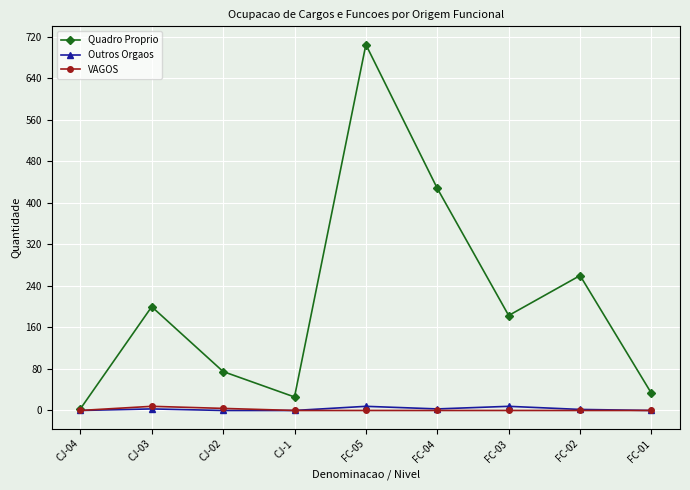

What is the sum of all Quadro Proprio values?

1913